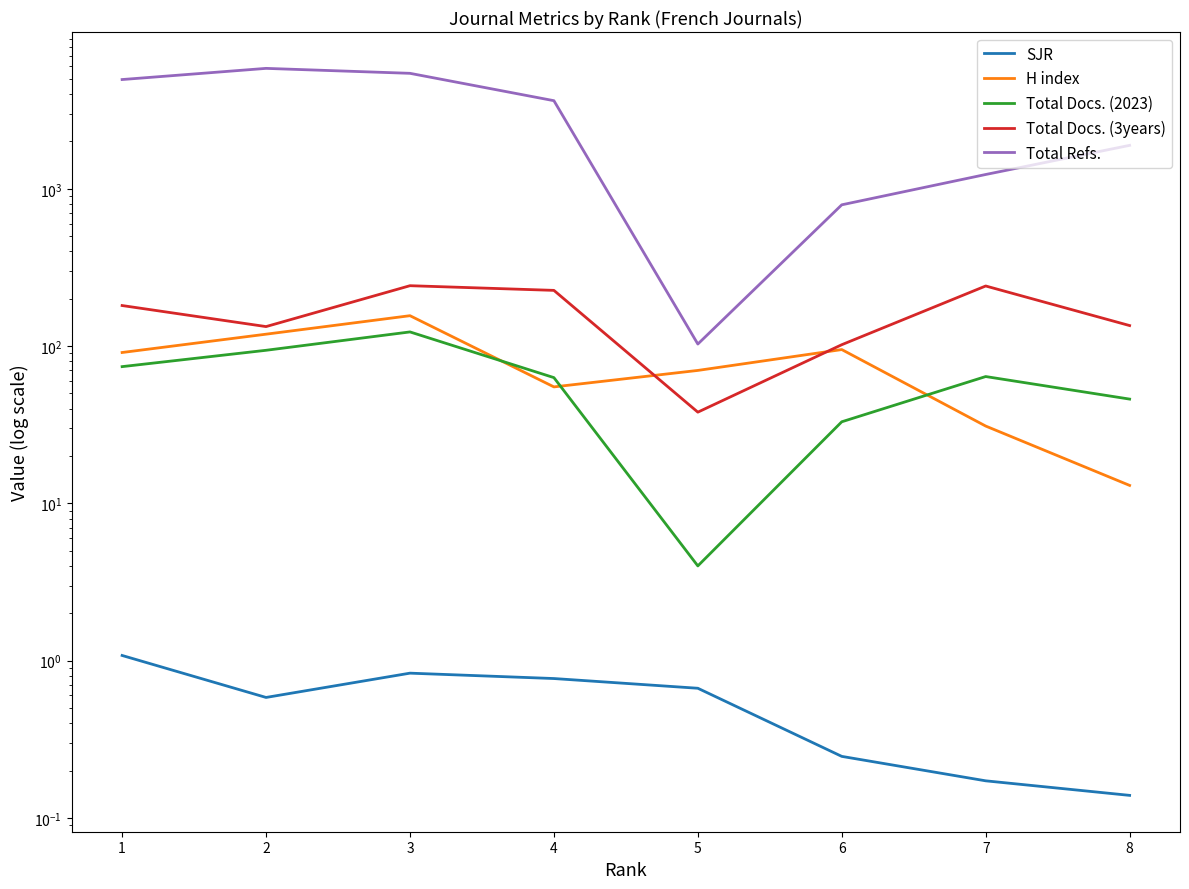

True or false: SJR and Total Docs. (2023) intersect in this chart.

False